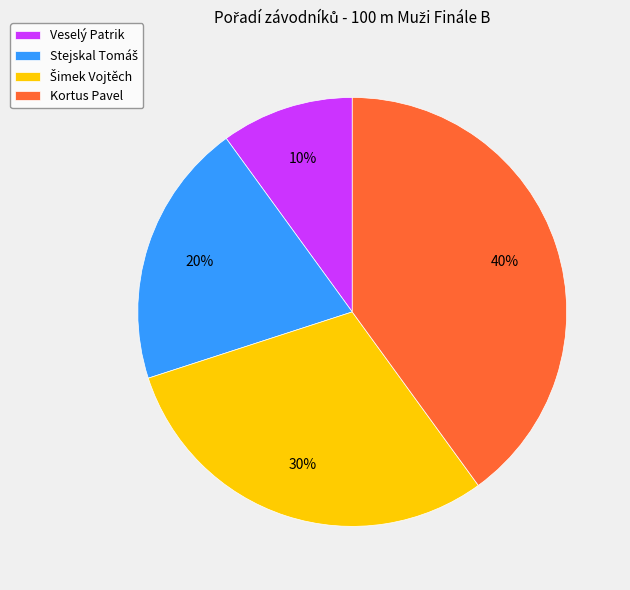

How many segments does this pie chart have?

4